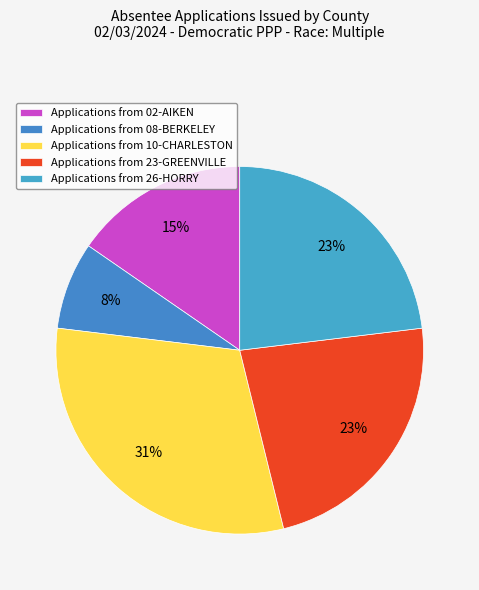

Count the number of slices in the pie.

5